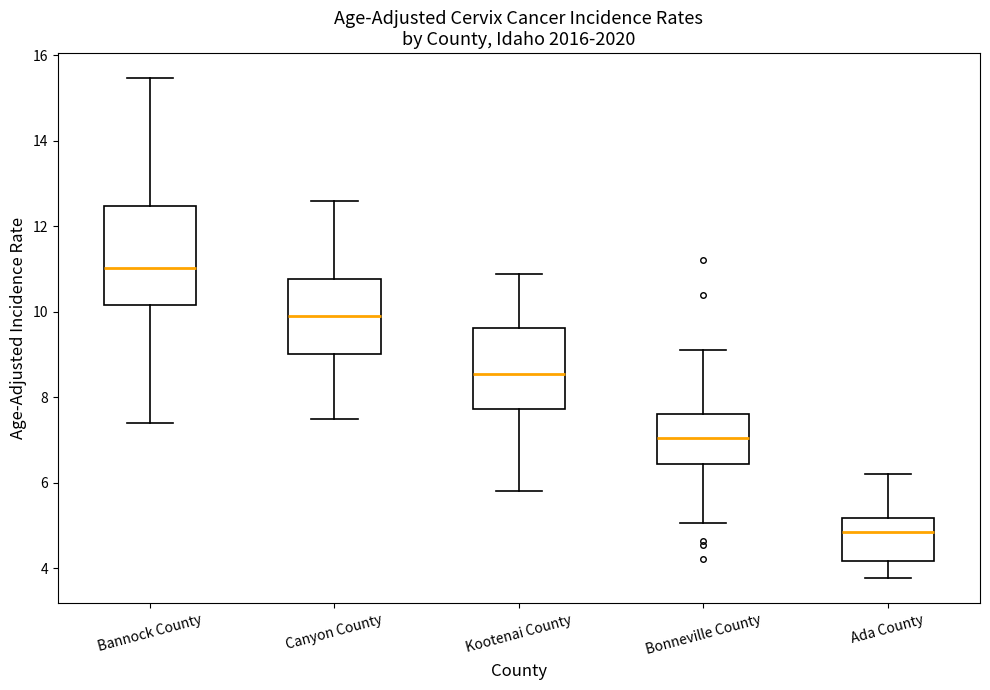

Where does the upper whisker of the box for Kootenai County end on the y-axis? The values are not printed on the chart, so give them approximately, as read against the axis.

10.8